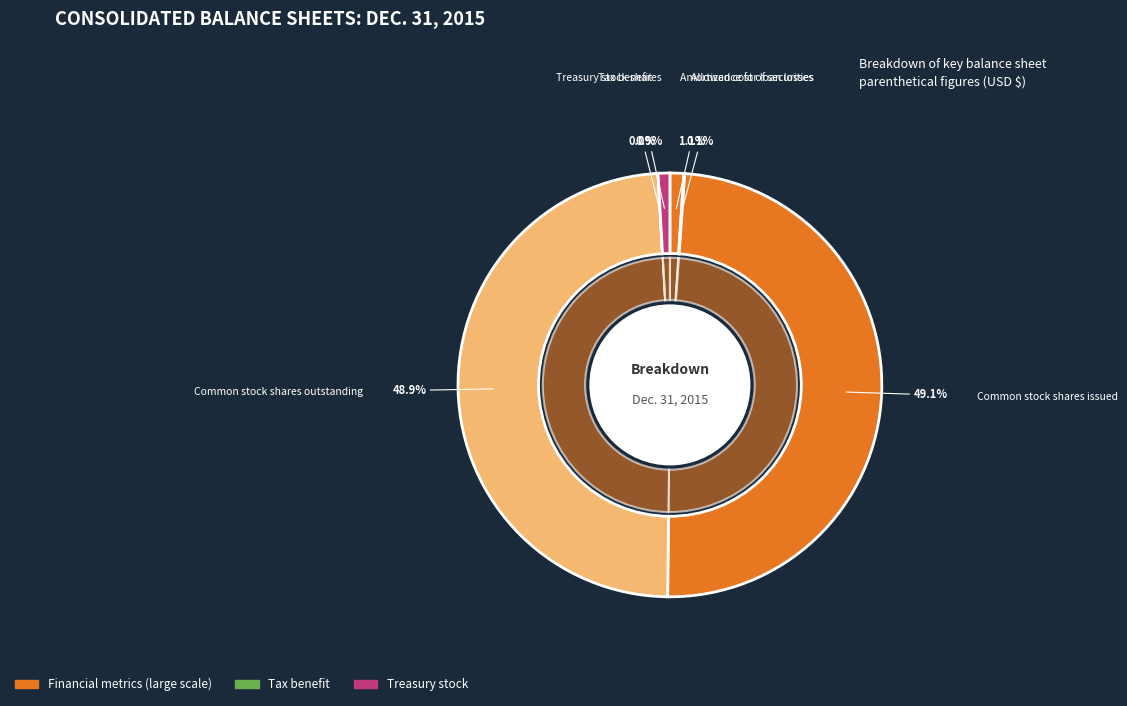

What is the change in value from Common stock shares outstanding to Treasury stock shares?

-31895934